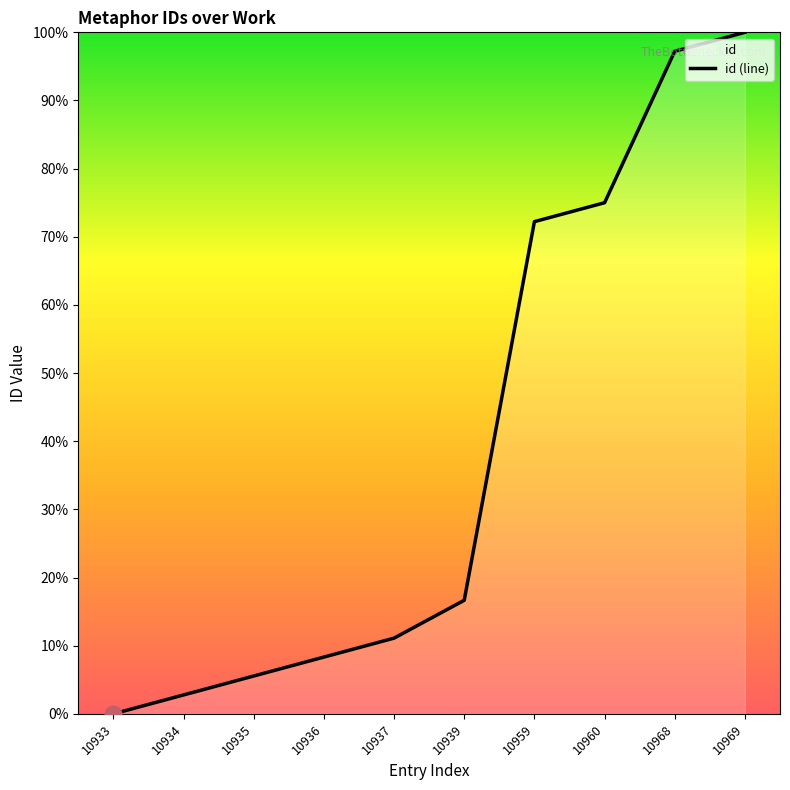

At which category does the chart reach its minimum across all series?

10933